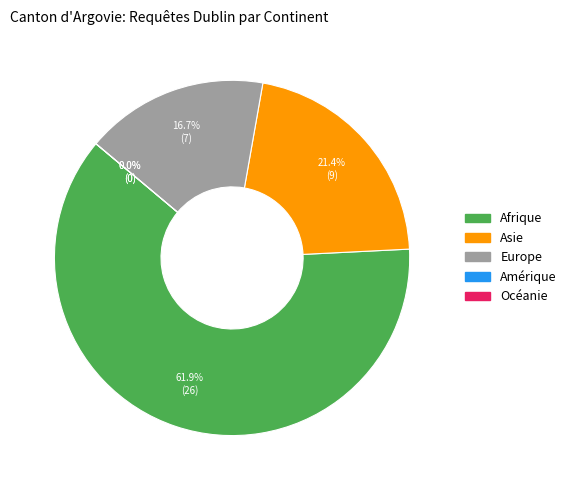

Which slice is the largest?

Afrique